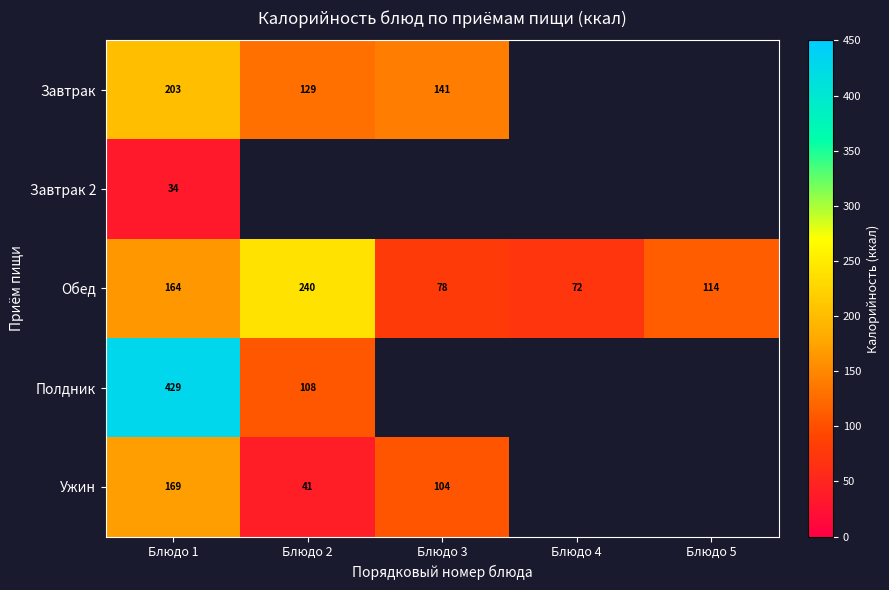

What is the highest value of the Обед series?

240.0